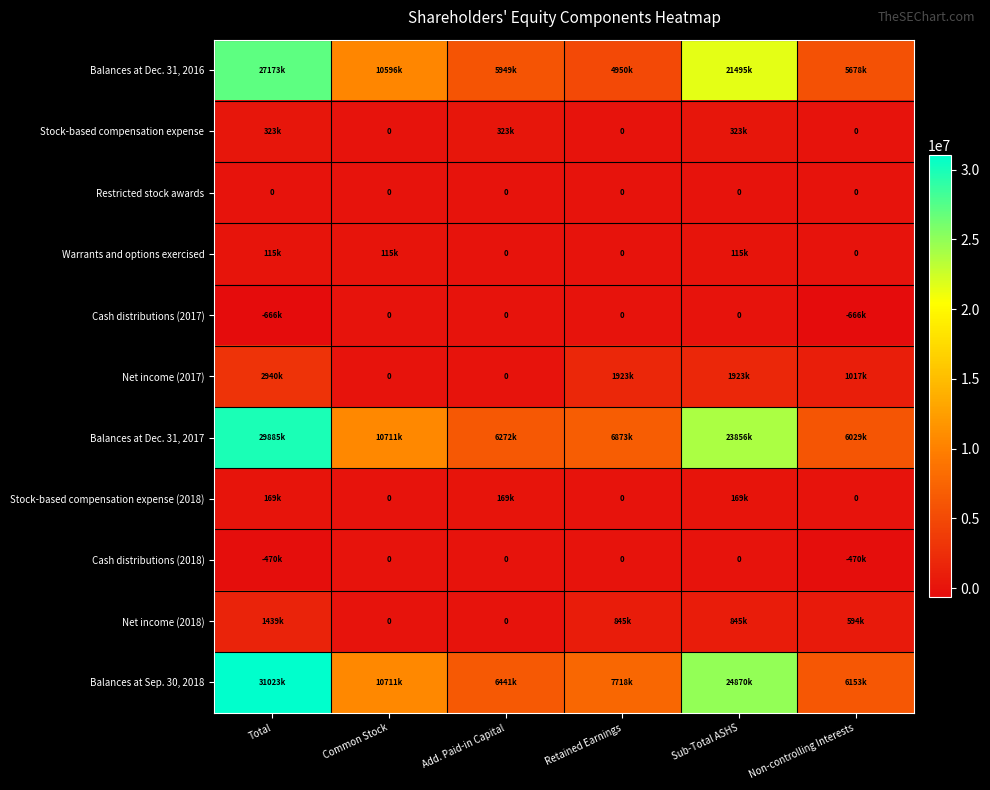

How many data points does each series have?

6